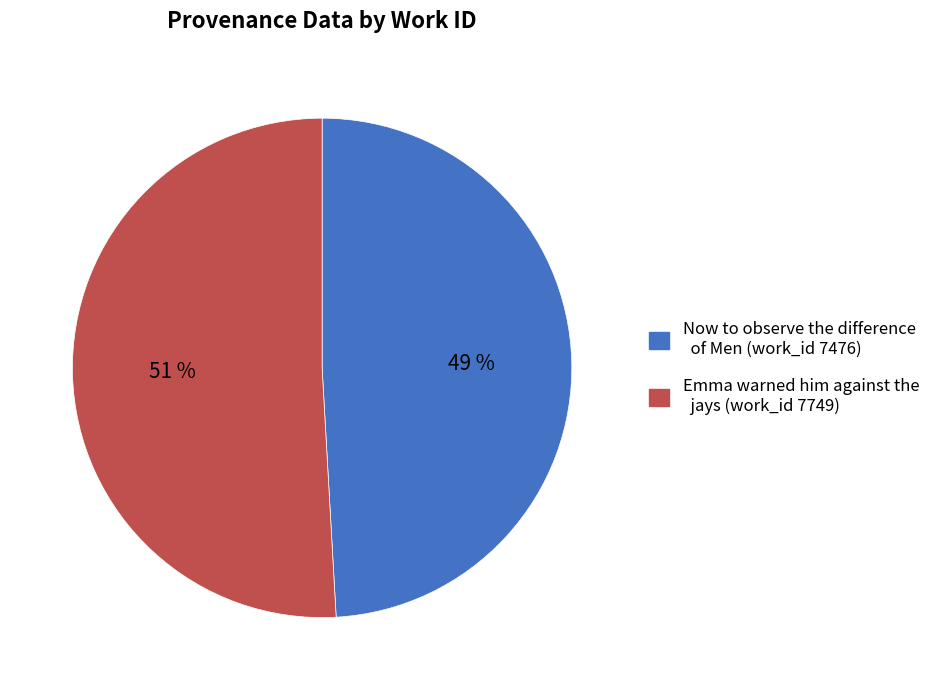

Is there any slice that represents more than half of the pie?

Yes